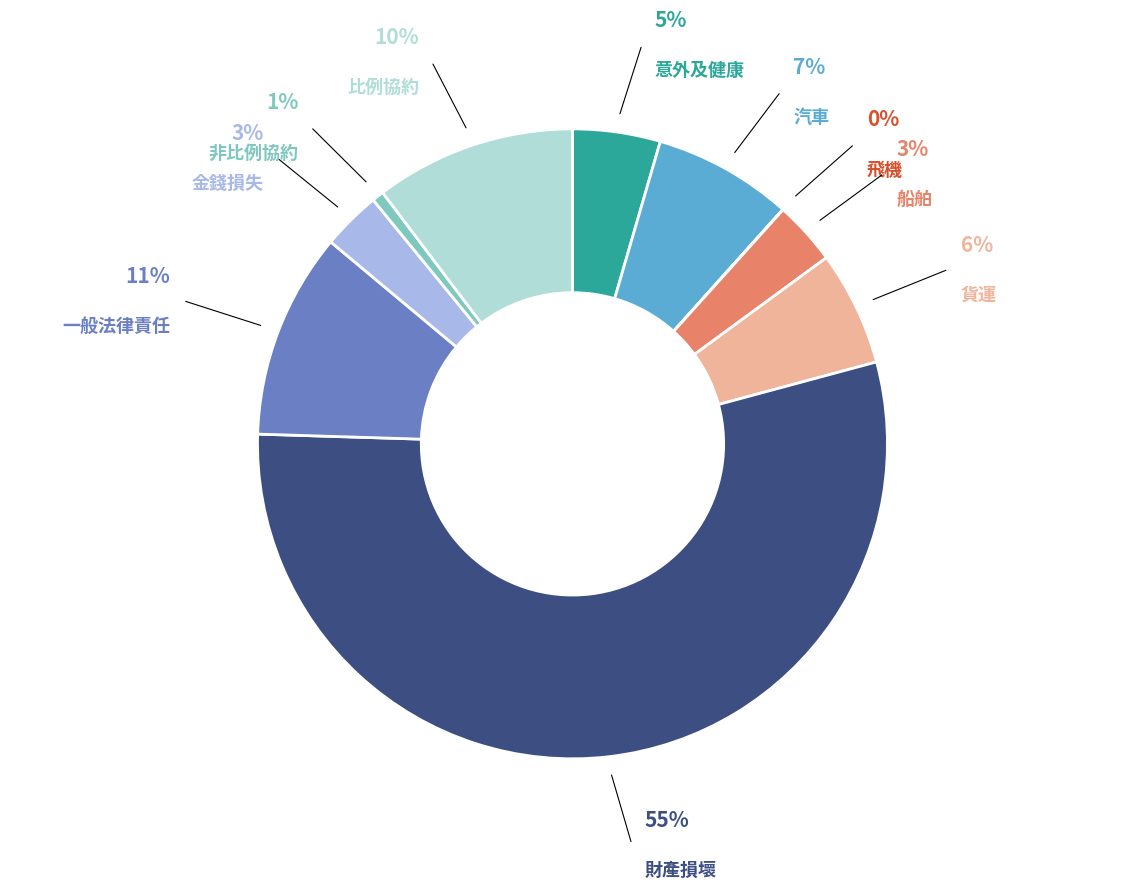

Does 財產損壞 represent more than half of the total?

Yes